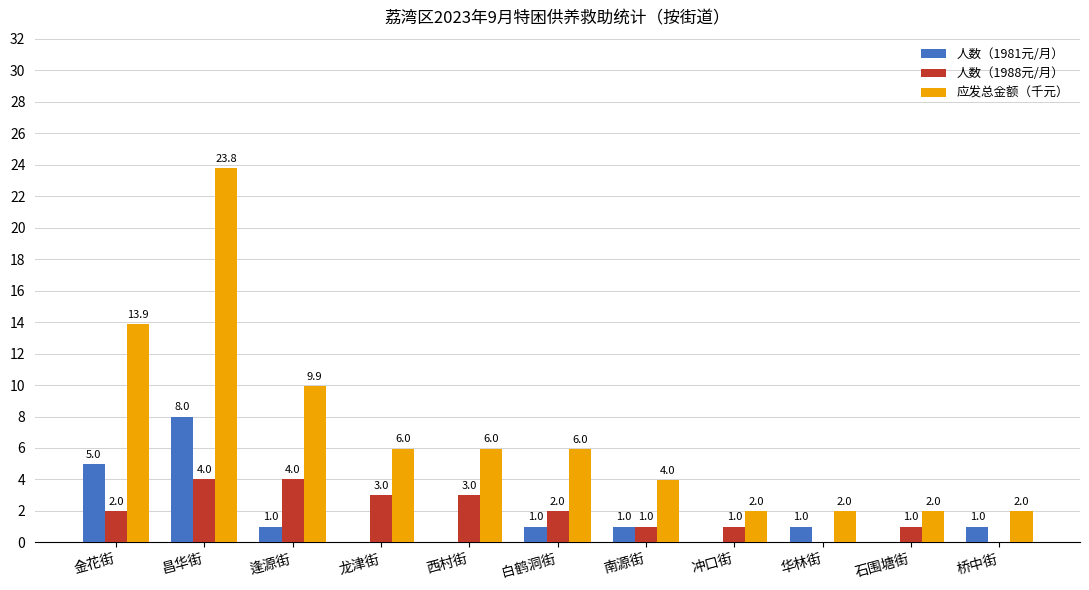

What are all the series names shown in the legend?

人数（1981元/月）, 人数（1988元/月）, 应发总金额（千元）